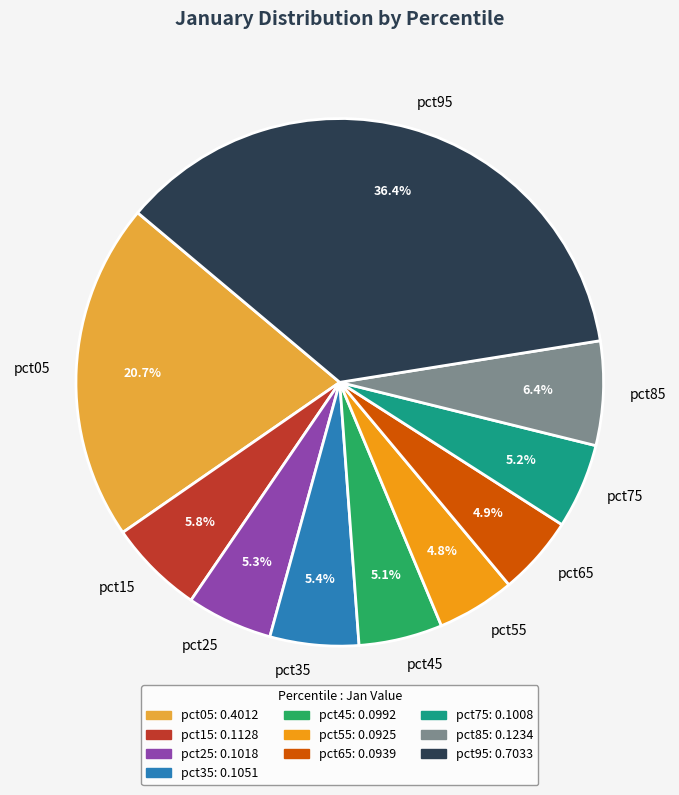

To the nearest percent, what is the difference between the largest and smallest slice percentages?

32%